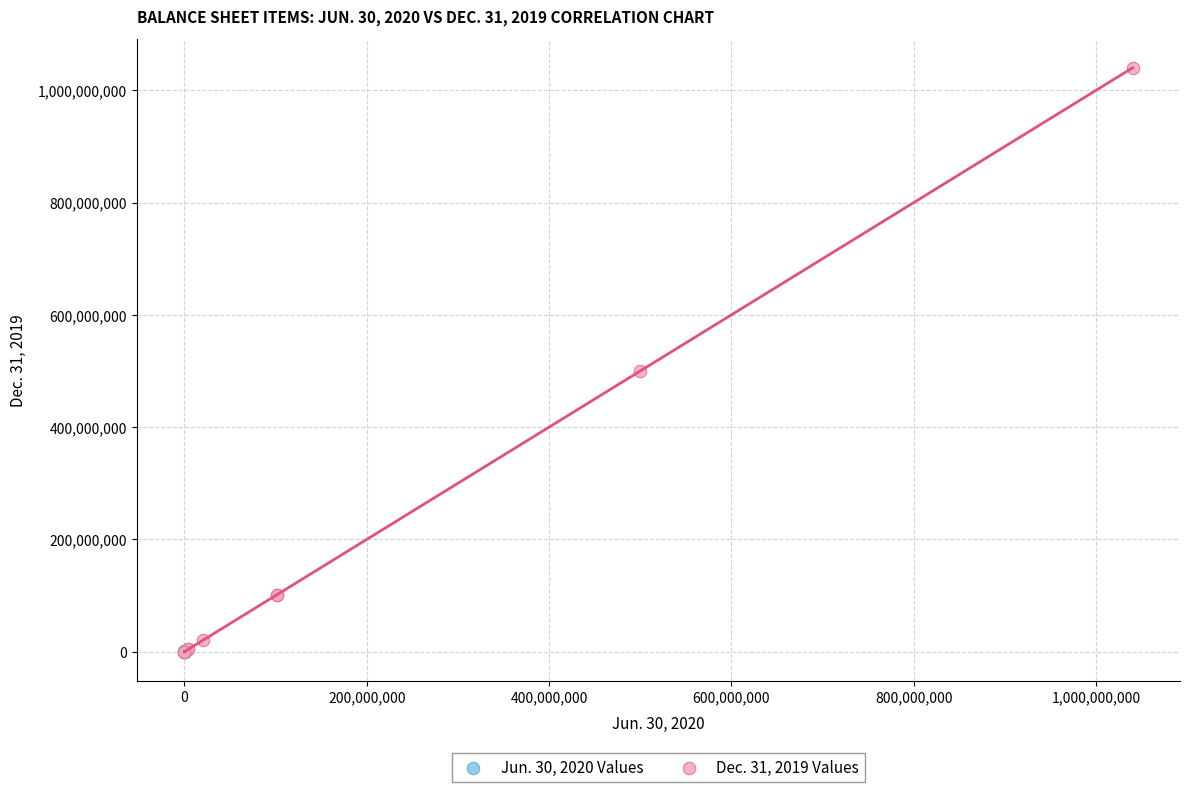

Which series contains the highest Y value?

Dec. 31, 2019 Values